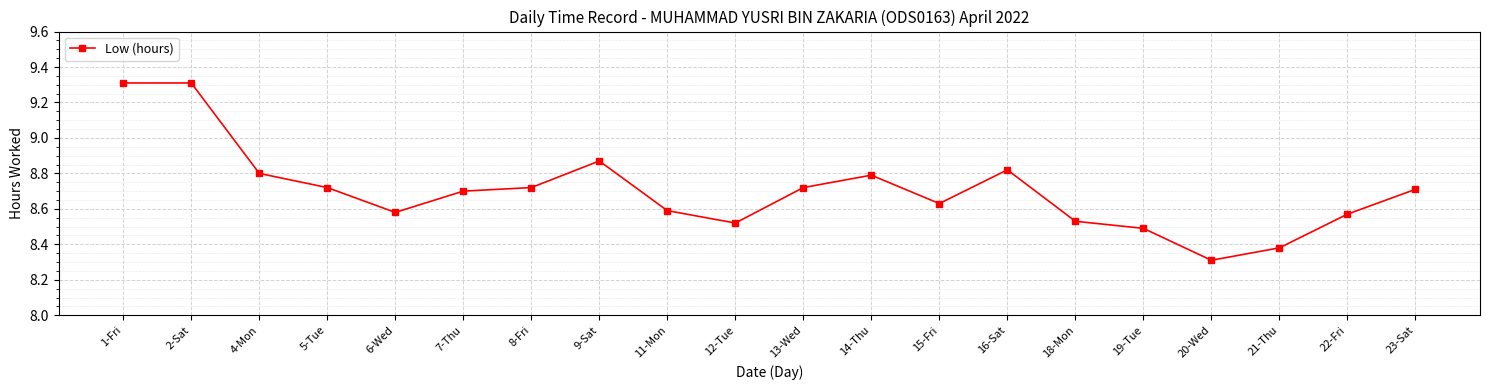

Between 15-Fri and 19-Tue, which is larger?

15-Fri